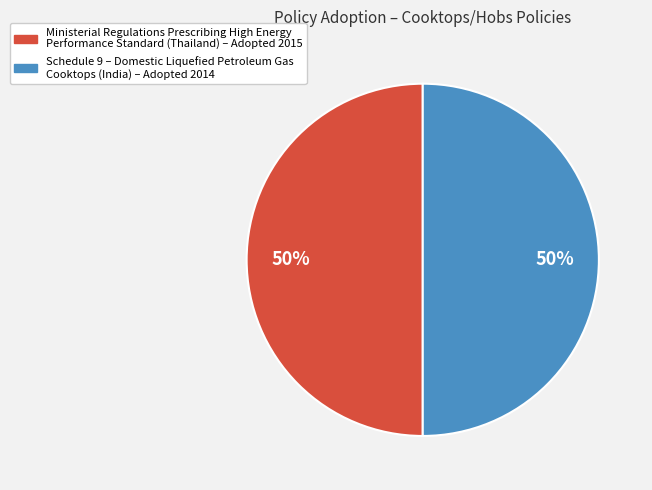

Approximately how many times larger is the value at Schedule 9 – Domestic Liquefied Petroleum Gas Cooktops (India) – Adopted 2014 compared to Ministerial Regulations Prescribing High Energy Performance Standard (Thailand) – Adopted 2015?

1.0